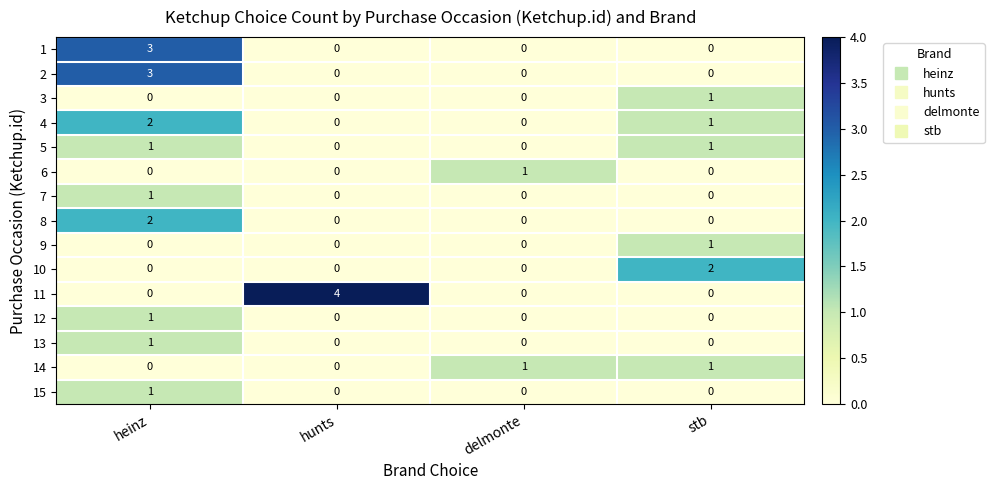

At which category is the sum across all series the highest?

heinz